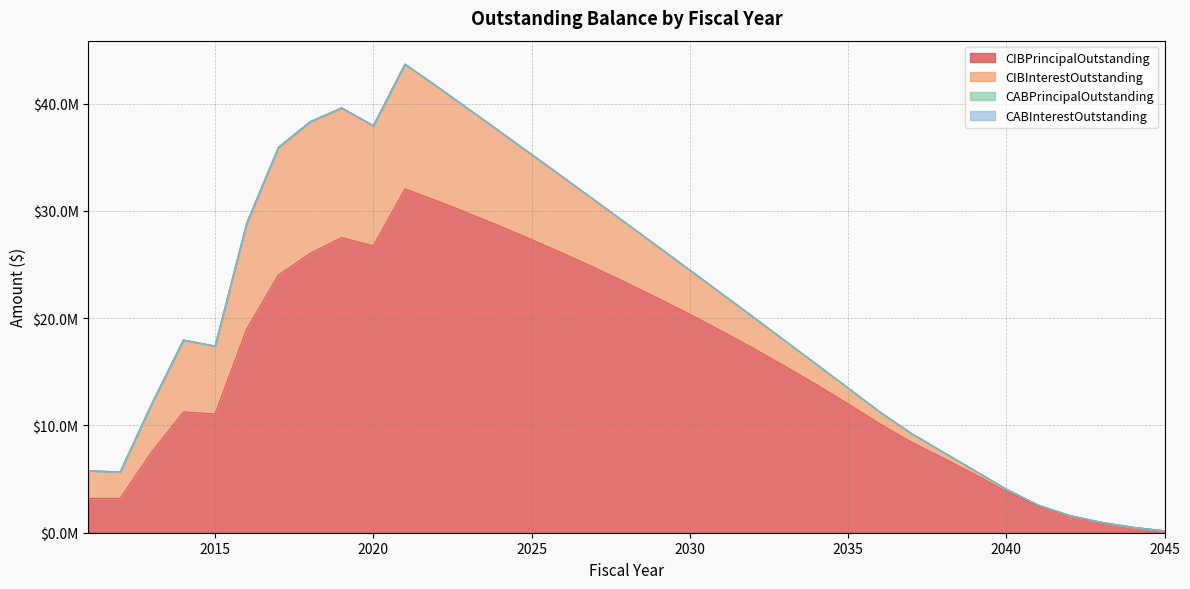

What is the maximum value for CIBInterestOutstanding?

12280860.5